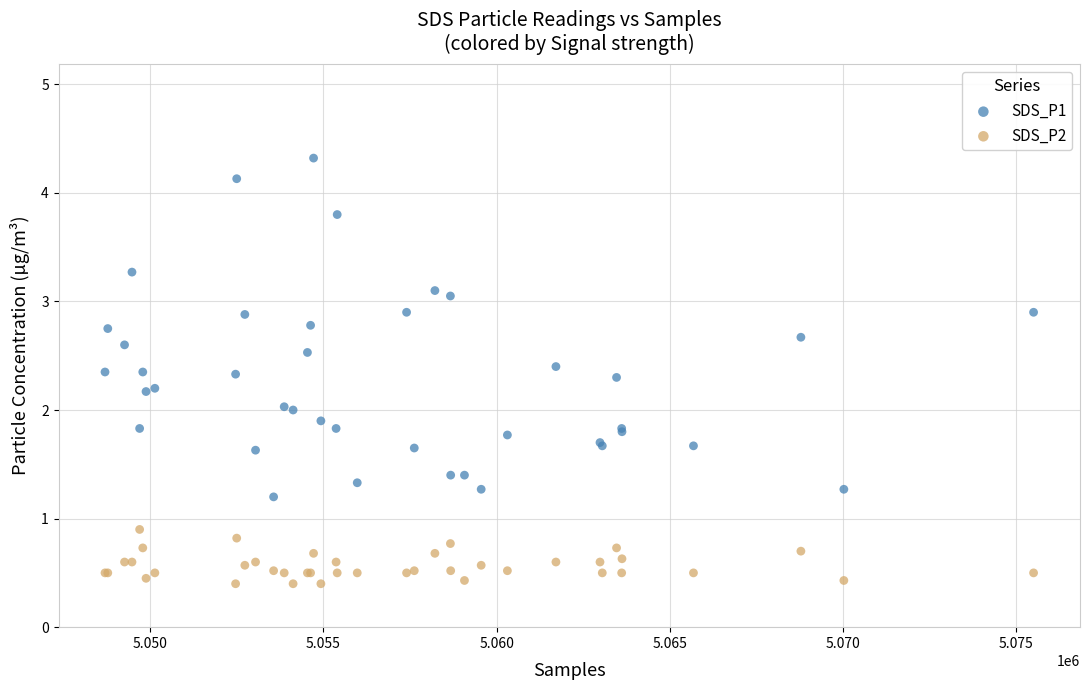

Which series reaches the maximum Y coordinate?

SDS_P1